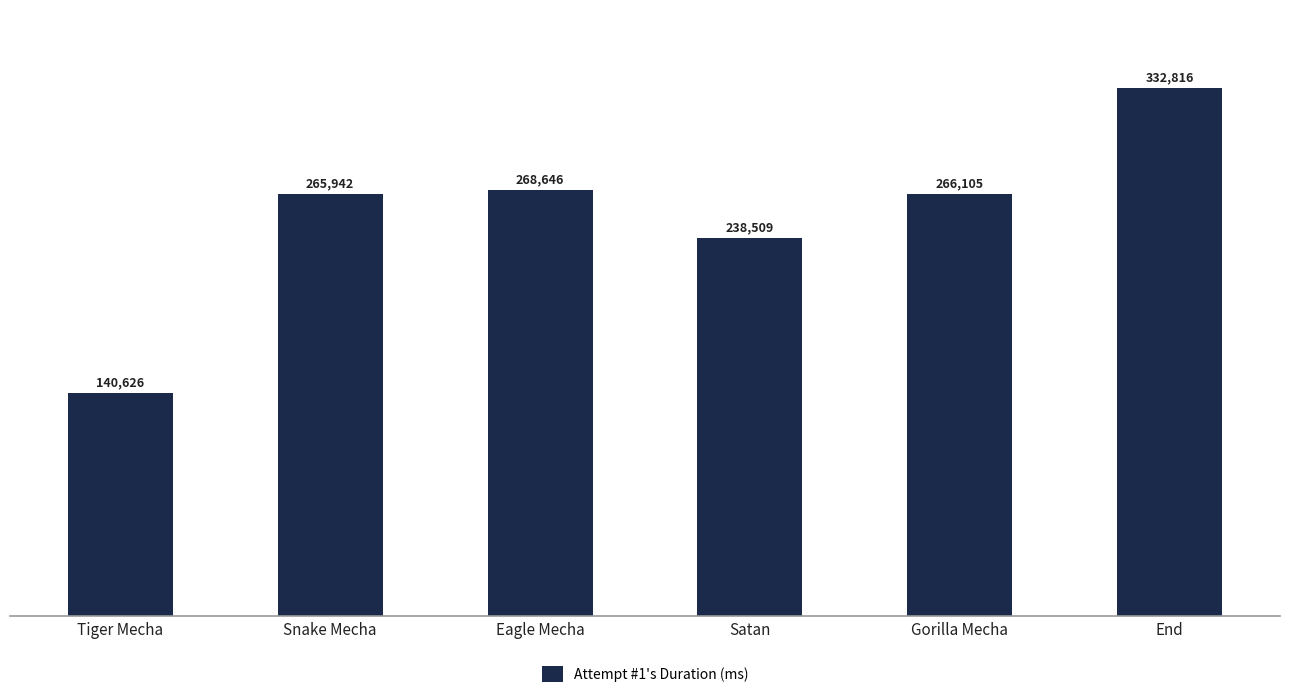

The chart shows a value of 137104 at Snake Mecha. True or false?

False